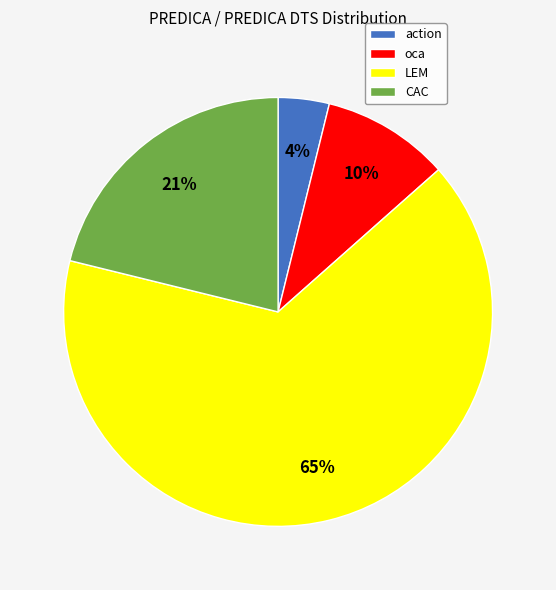

Which has a higher value, CAC or LEM?

LEM